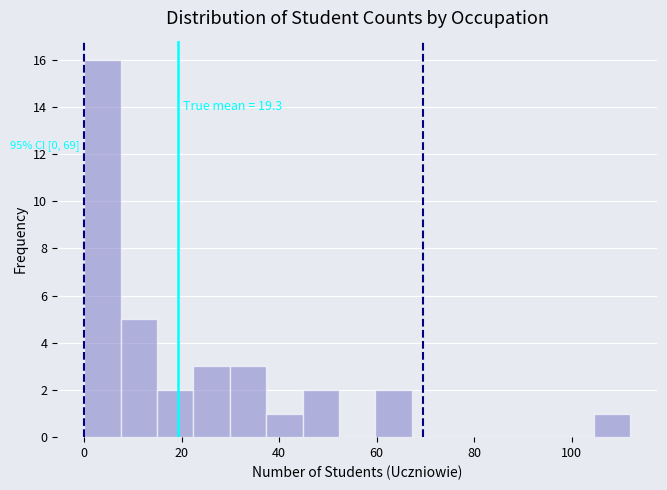

Read against the x-axis, roughly where is the centre of the tallest bar?

4